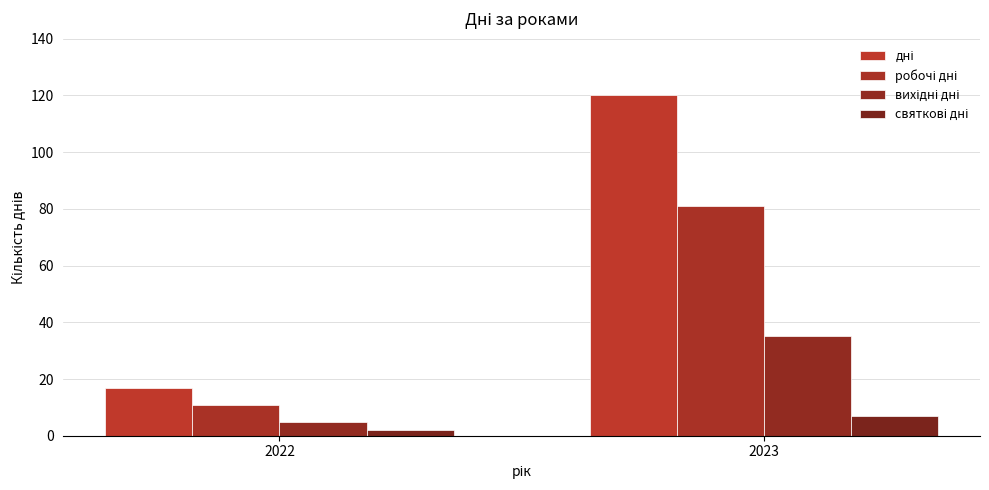

True or false: святкові дні has a value of 7 at 2023.

True